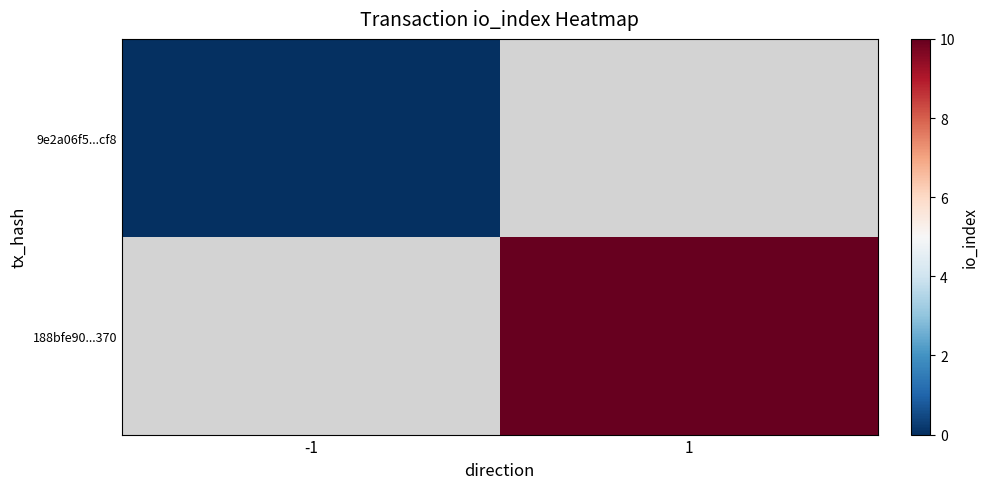

At how many categories does at least one series exceed 1?

1